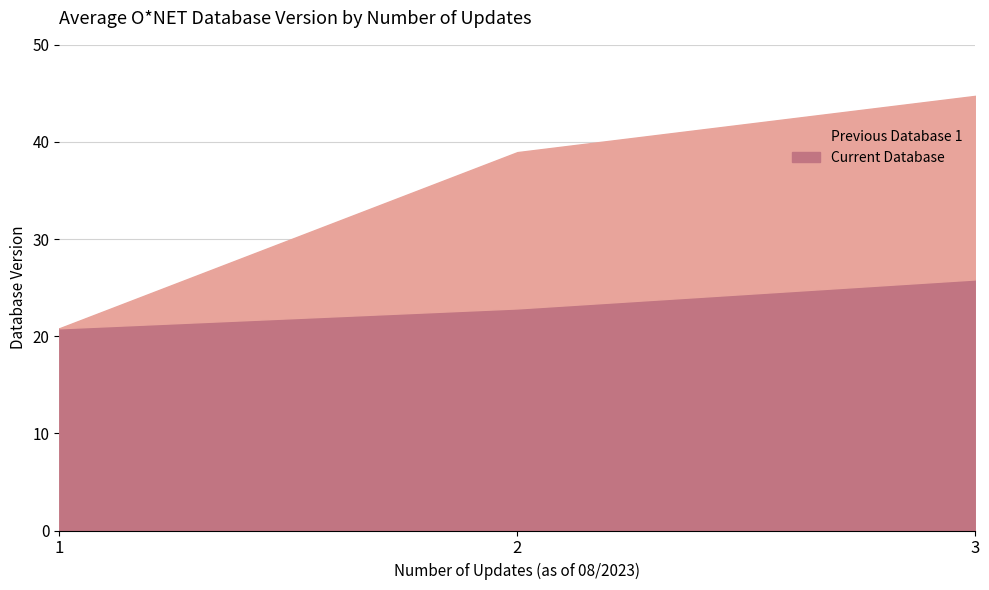

At which category does the chart reach its minimum across all series?

1